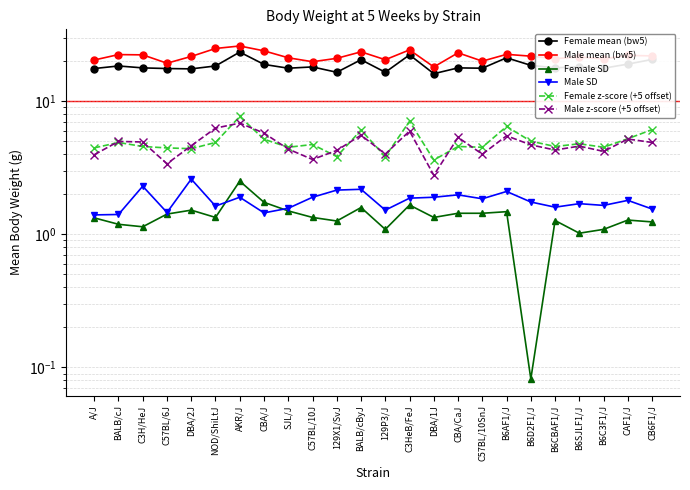

What is the difference between the maximum and minimum values in the Female z-score (+5 offset) series?

4.1